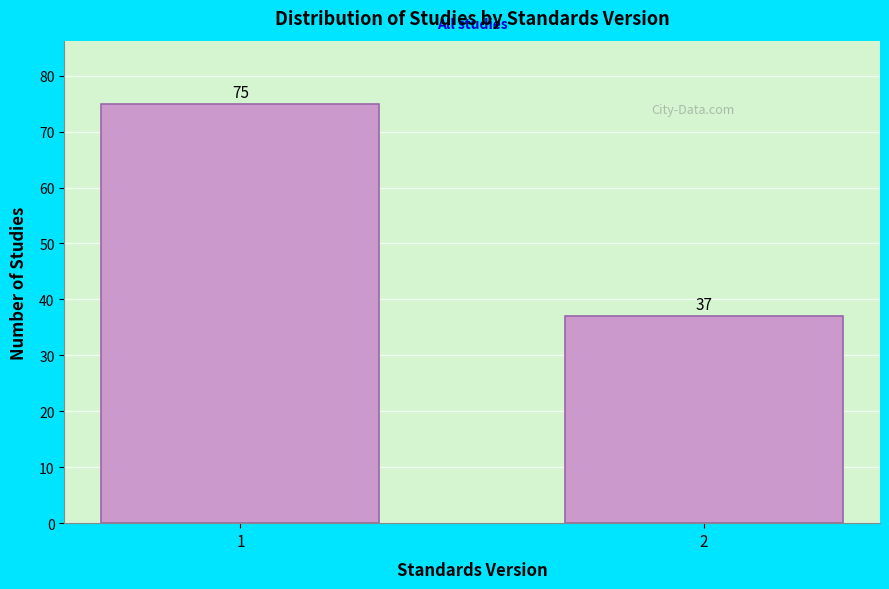

Reading left to right, extract all data points from this chart.

1=75	2=37